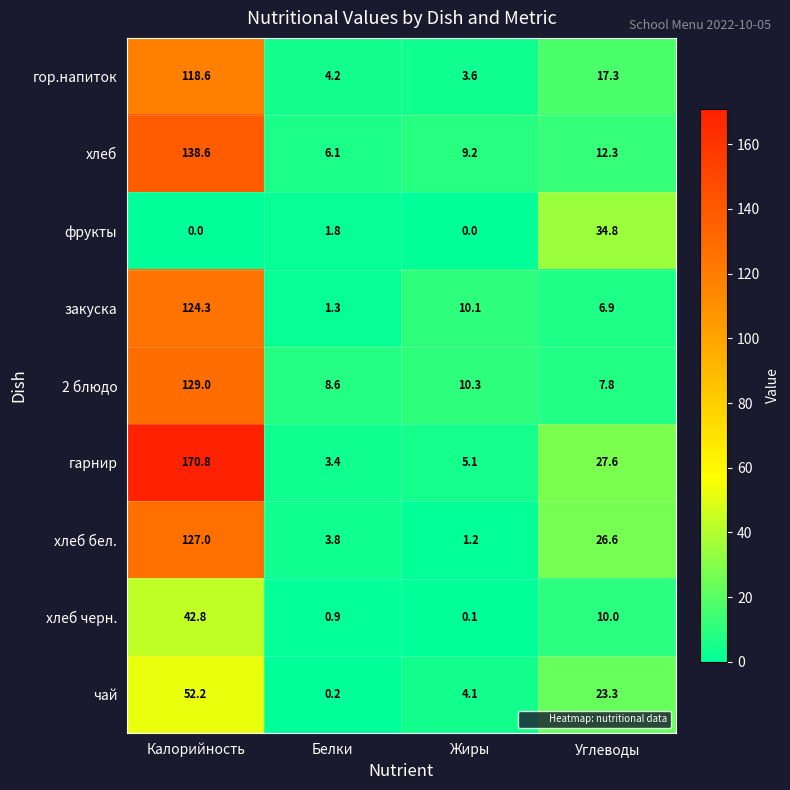

Rank the series at Жиры from lowest to highest value.

фрукты, хлеб черн., хлеб бел., гор.напиток, чай, гарнир, хлеб, закуска, 2 блюдо